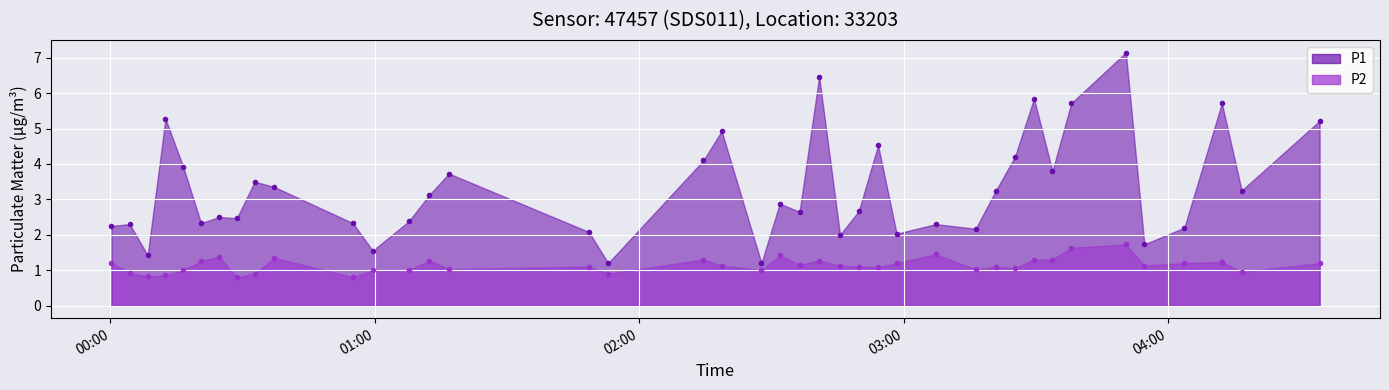

Reading left to right, what are all the values shown in this chart?

P1: 2.2	2.3	1.4	5.3	3.9	2.3	2.5	2.5	3.5	3.4	2.3	1.6	2.4	3.1	3.7	2.1	1.2	4.1	4.9	1.2	2.9	2.6	6.5	2.0	2.7	4.5	2.0	2.3	2.2	3.2	4.2	5.8	3.8	5.7	7.2	1.7	2.2	5.7	3.2	5.2
P2: 1.2	0.9	0.8	0.8	1.0	1.2	1.4	0.8	0.9	1.4	0.8	1.0	1.0	1.3	1.0	1.1	0.9	1.3	1.1	1.0	1.4	1.1	1.3	1.1	1.1	1.1	1.2	1.4	1.0	1.1	1.1	1.3	1.3	1.6	1.7	1.1	1.2	1.2	0.9	1.2